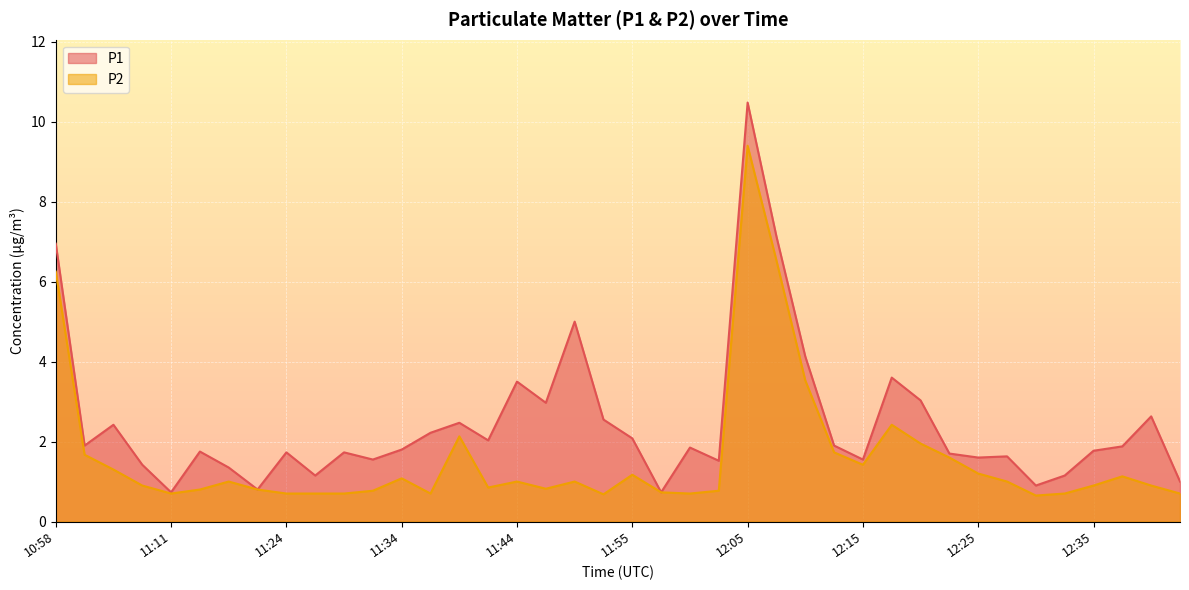

The value of P1 at 12:05 is 18.2. True or false?

False